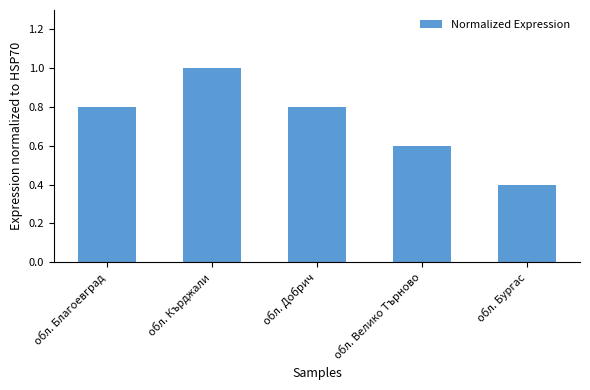

Between обл. Кърджали and обл. Благоевград, which is larger?

обл. Кърджали